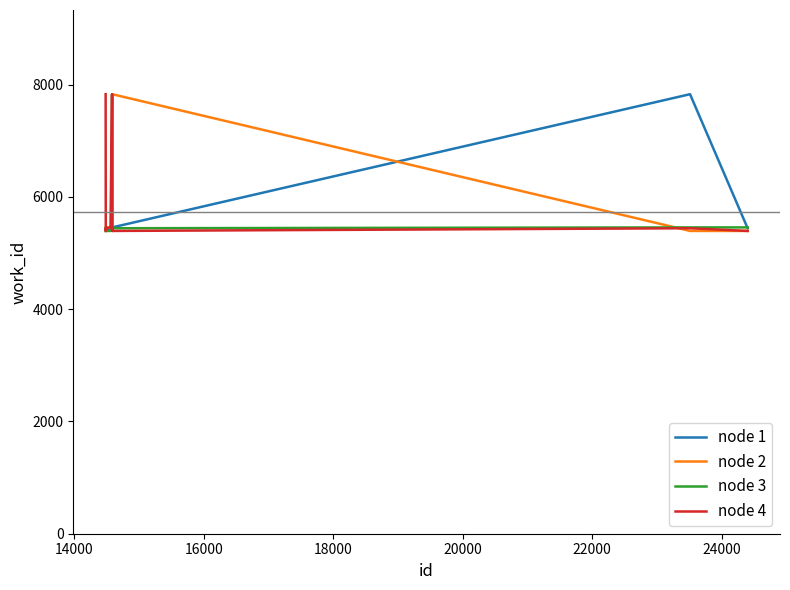

What is the lowest value of the node 3 series?

5394